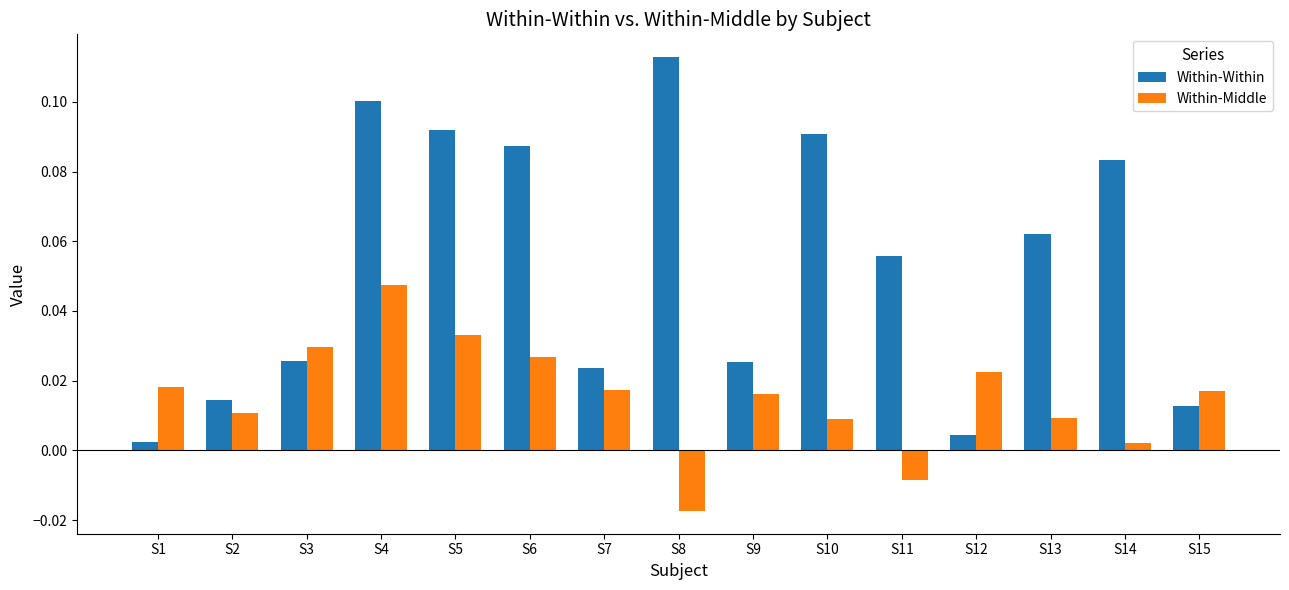

At which category does the chart reach its minimum across all series?

S8